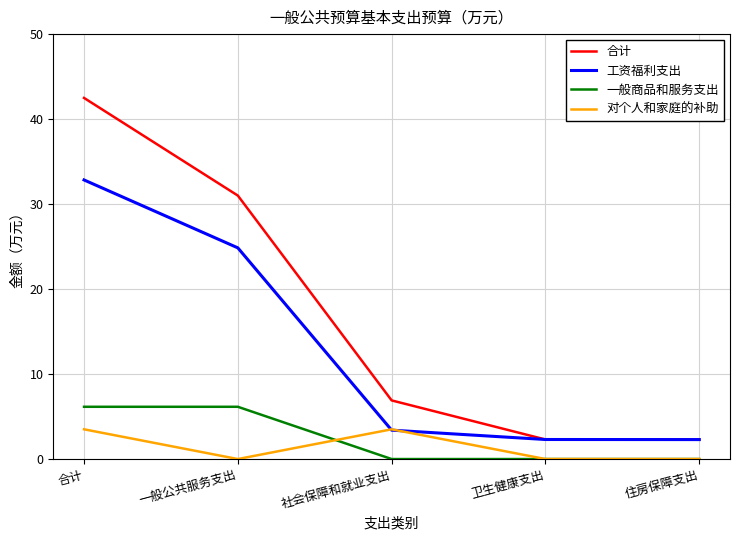

Which series changed the most between 一般公共服务支出 and 卫生健康支出?

合计